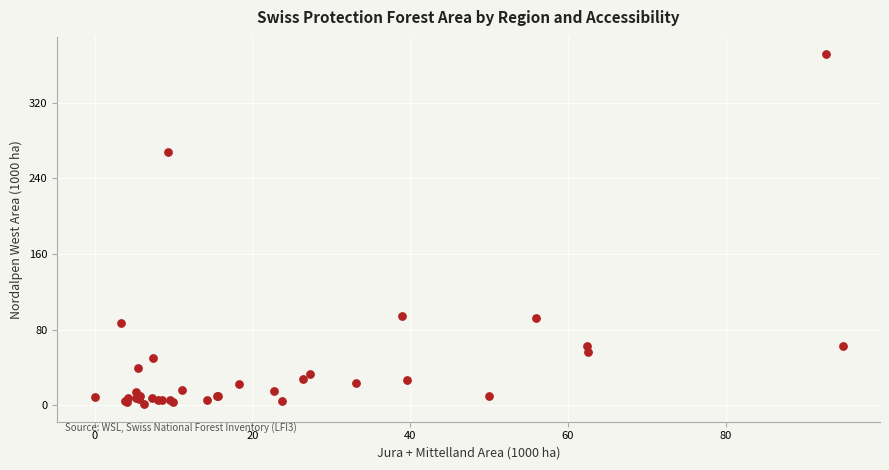

What Y value in the scatter plot is closest to 186?

268.0